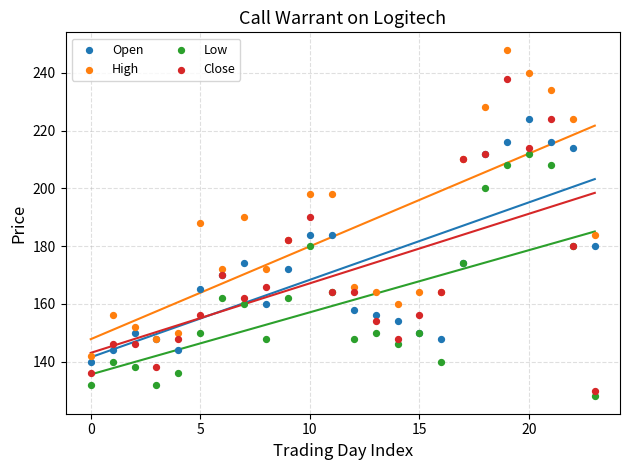

Which series reaches the maximum Y coordinate?

High